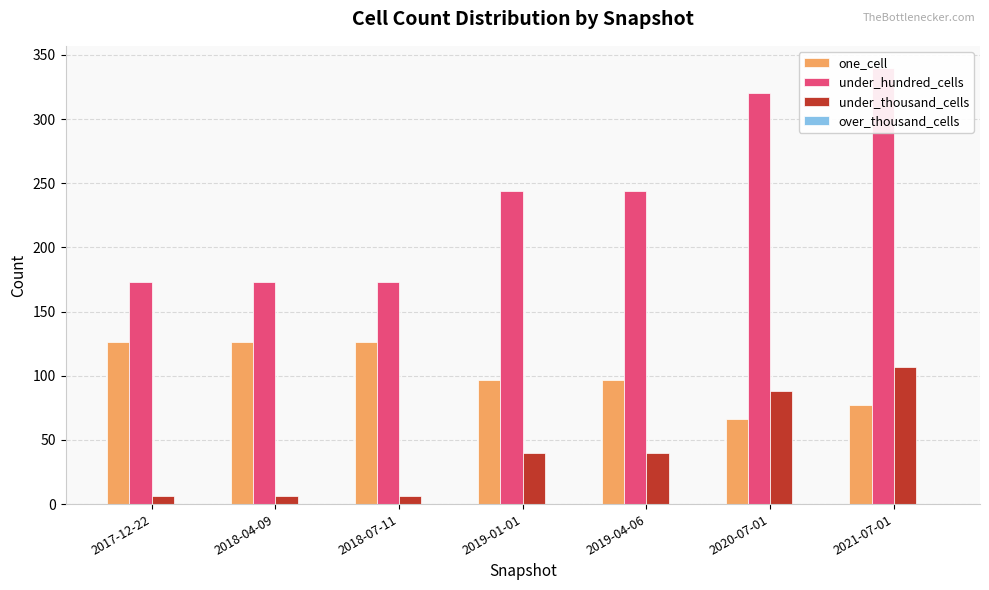

What is the difference between the under_thousand_cells values at 2020-07-01 and 2019-04-06?

48